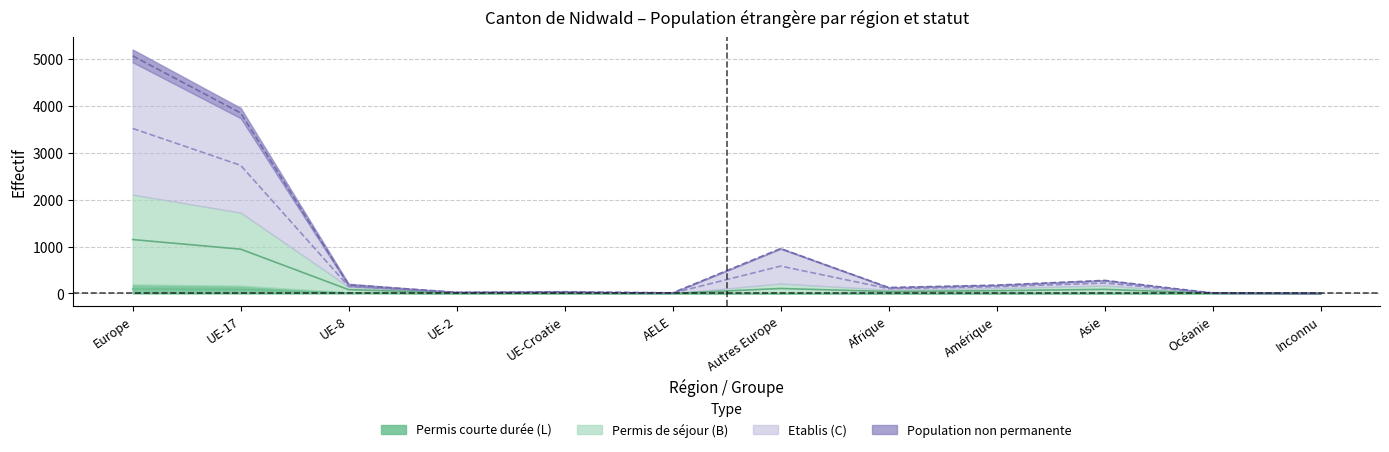

What is the value of the Population non permanente Total point at the 4th from the left?

2.0